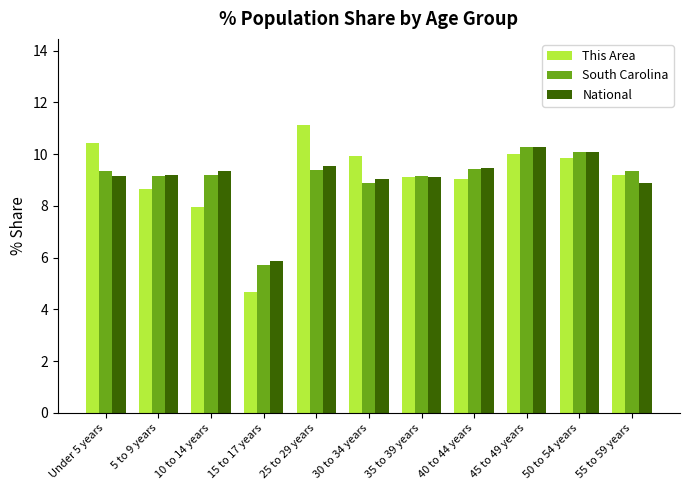

What is the difference between the highest and lowest values at 55 to 59 years?

0.5